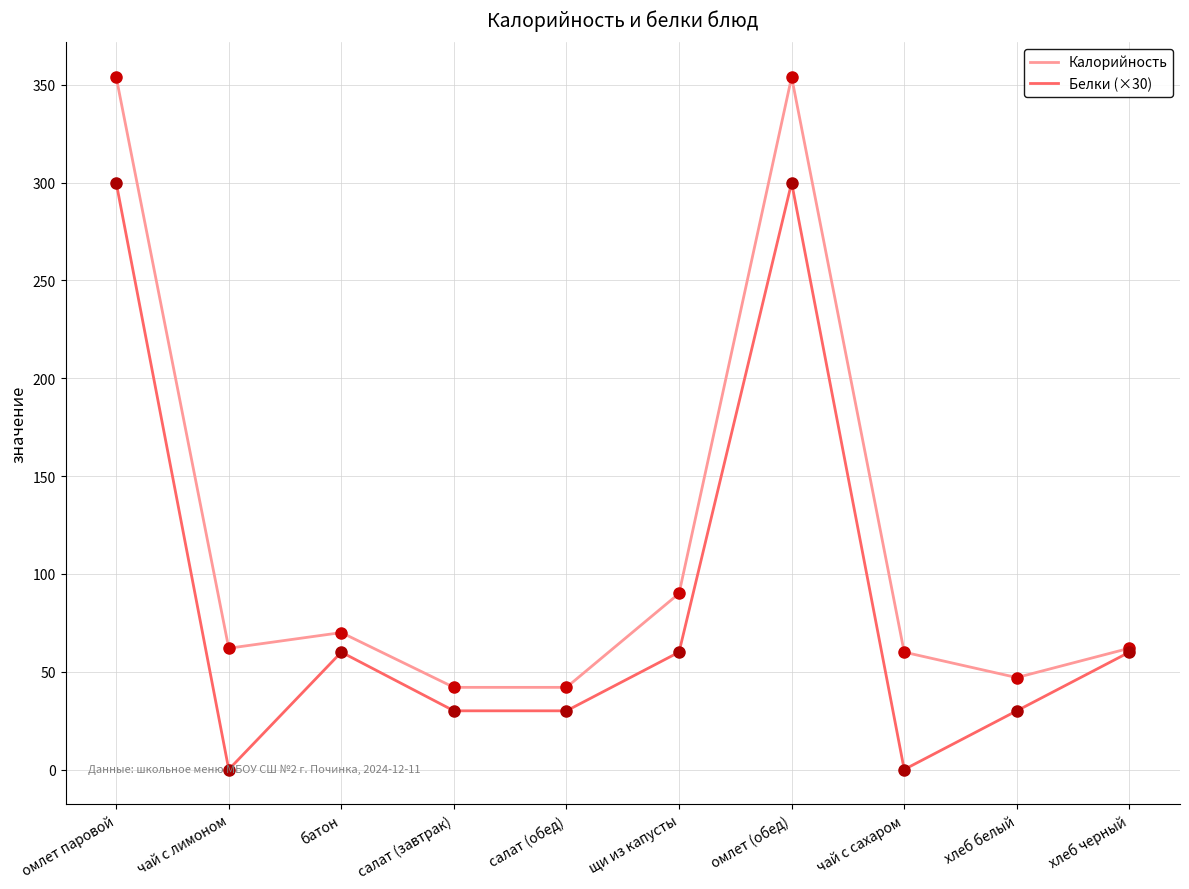

Where is the first local minimum for Белки (×30)?

чай с лимоном